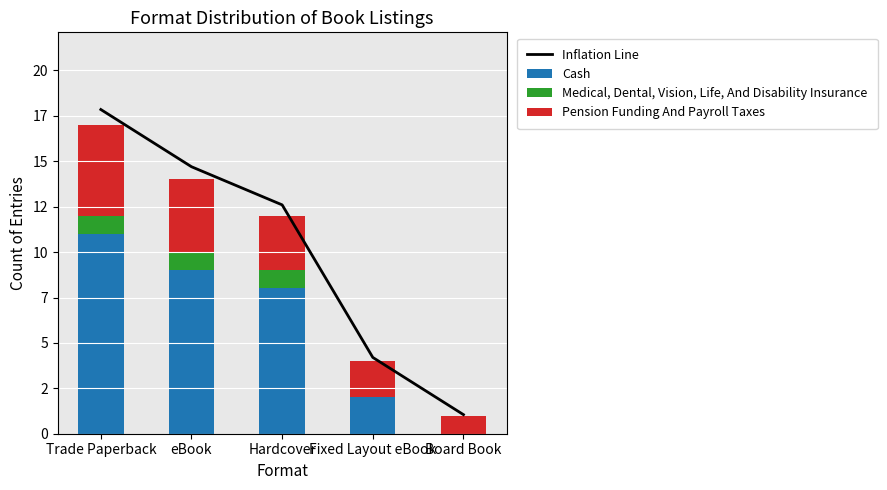

What is the difference between the maximum and minimum values in the Medical, Dental, Vision, Life, And Disability Insurance series?

1.0